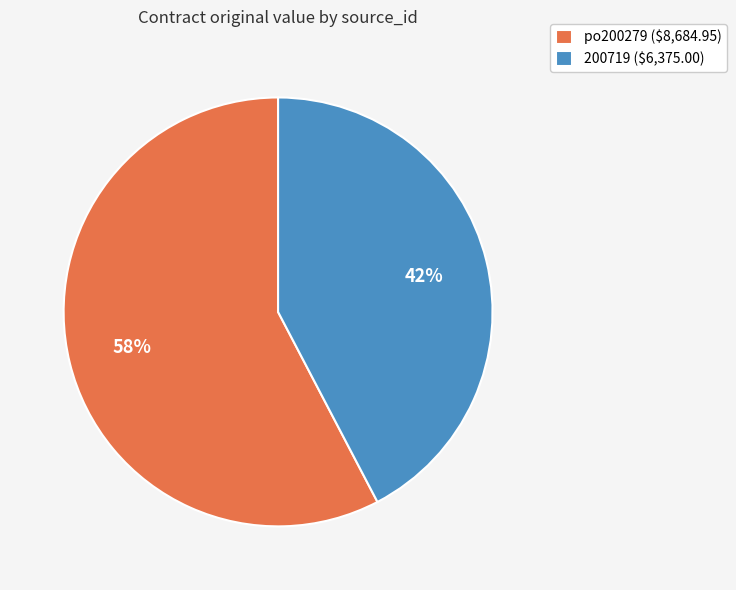

True or false: po200279 ($8,684.95) accounts for 58% of the total.

True